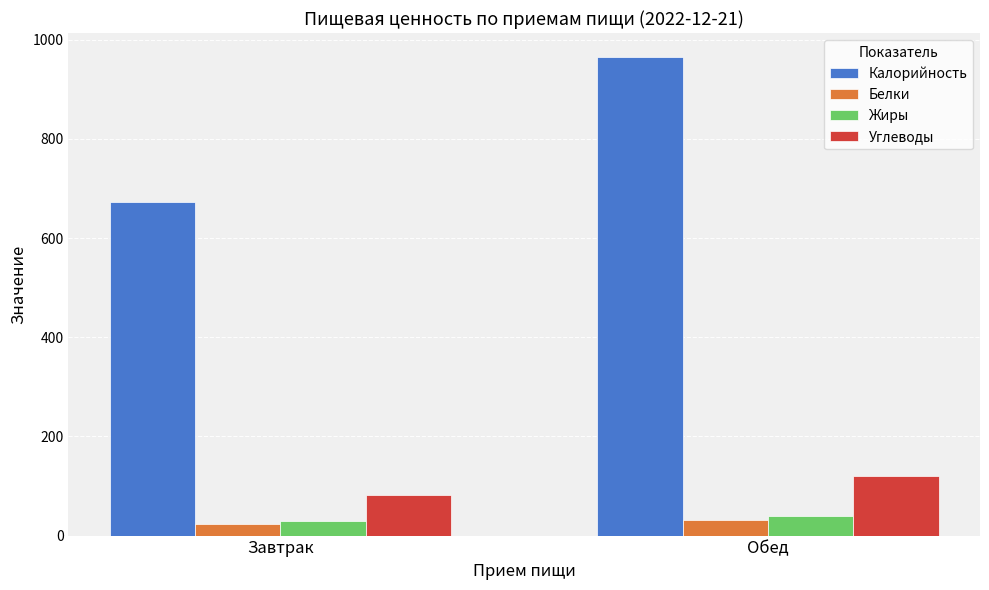

True or false: Белки has a value of 22.8 at Завтрак.

True